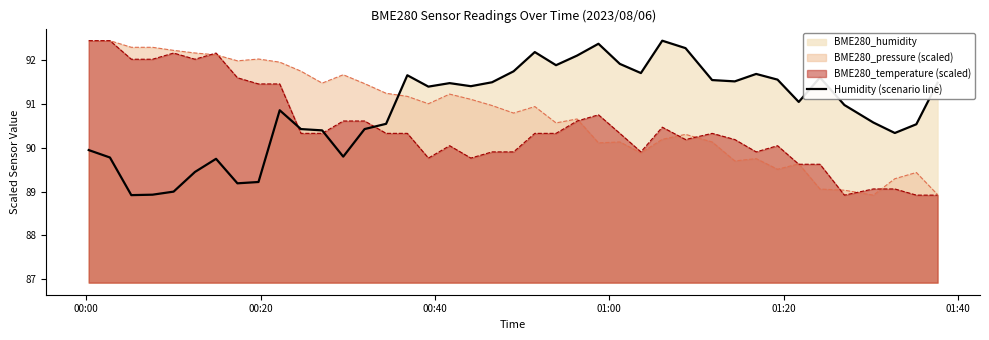

Count the number of values greater than 91.

21